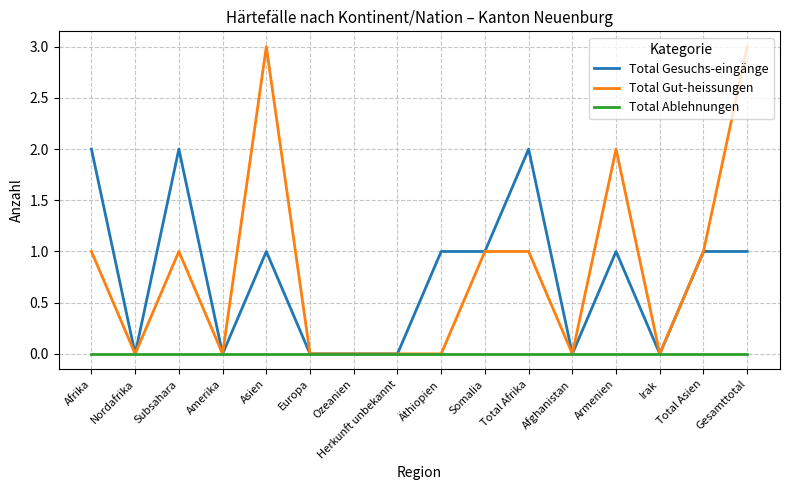

Rank the series at Total Afrika from highest to lowest value.

Total Gesuchs-eingänge, Total Gut-heissungen, Total Ablehnungen